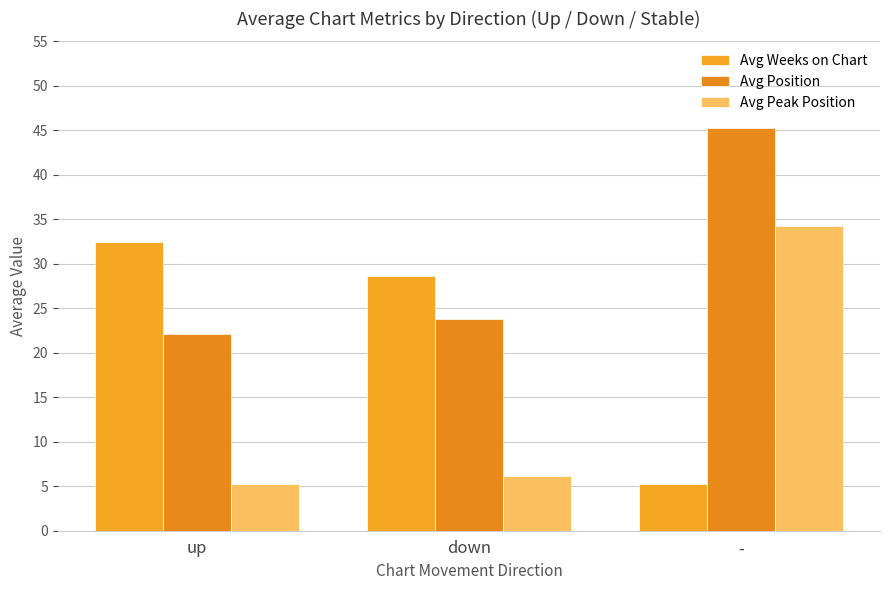

The Avg Weeks on Chart series shows 7.0 at up. True or false?

False